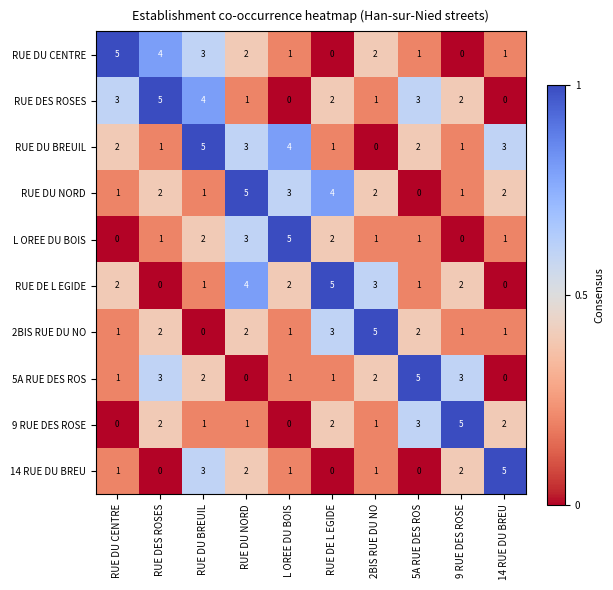

At how many categories does at least one series exceed 4?

10